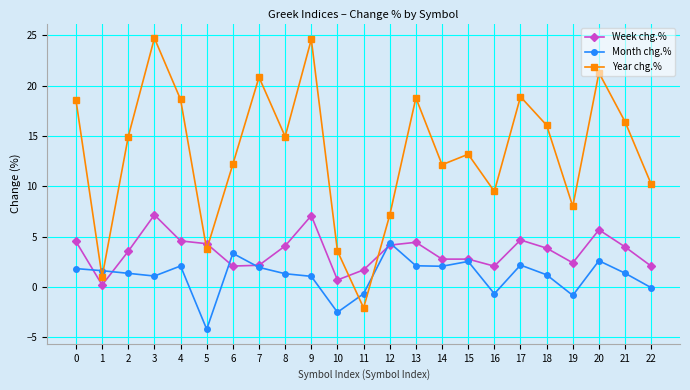

What is the average value of the Year chg.% series?

13.4